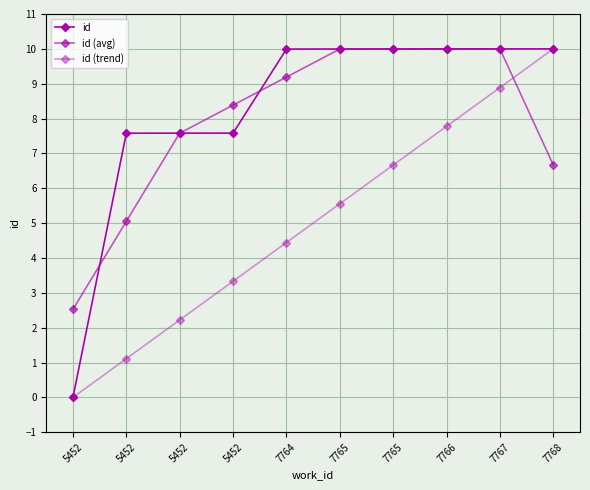

Is the value of id (avg) at 7764 greater than the value of id at 5452?

Yes